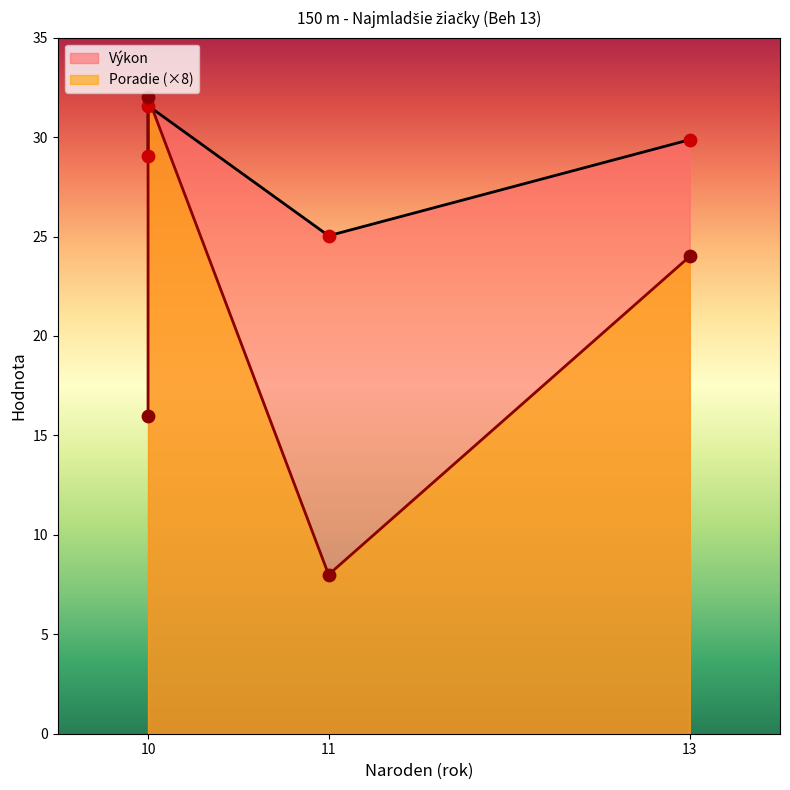

At how many categories does at least one series exceed 5?

4